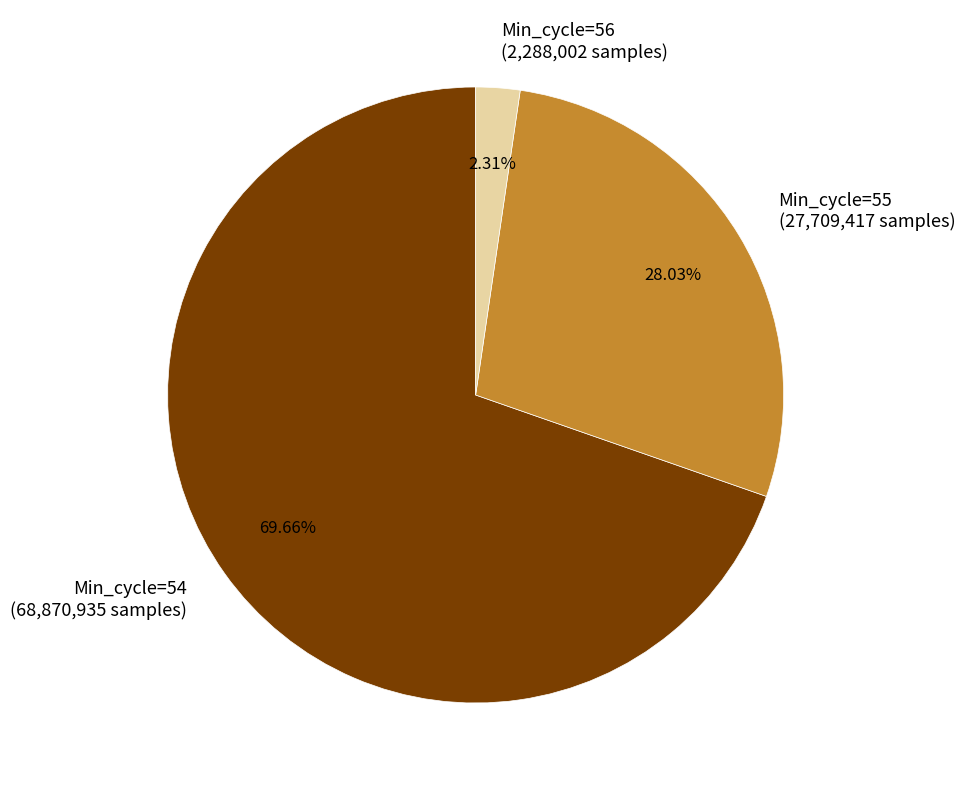

Is there any slice that represents more than half of the pie?

Yes